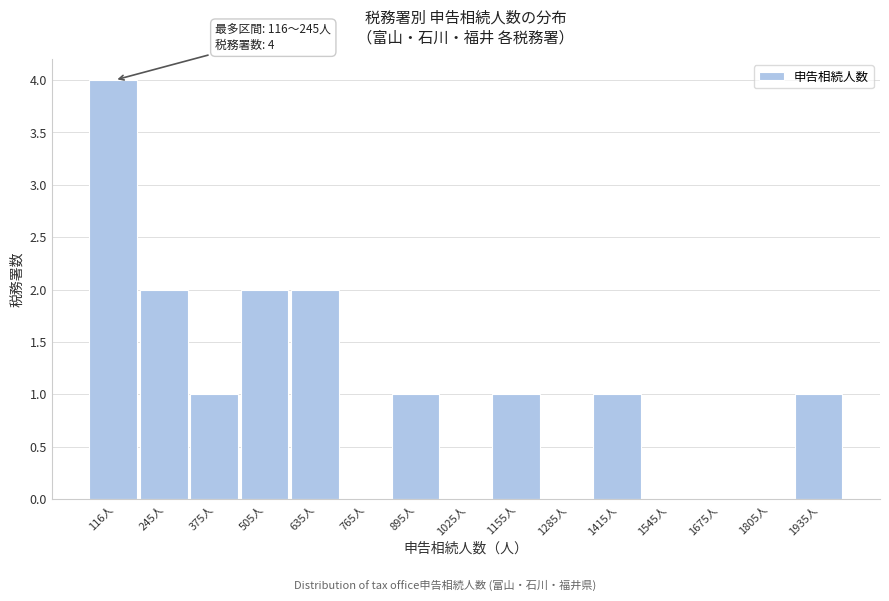

Reading right to left, list all the values displayed in this chart.

1935人=1	1805人=0	1675人=0	1545人=0	1415人=1	1285人=0	1155人=1	1025人=0	895人=1	765人=0	635人=2	505人=2	375人=1	245人=2	116人=4